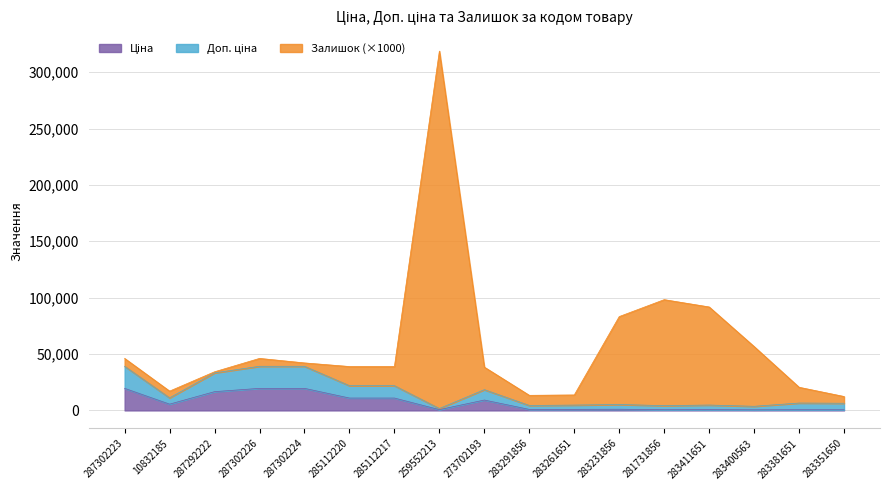

How many data points in Залишок are above 38928?

10